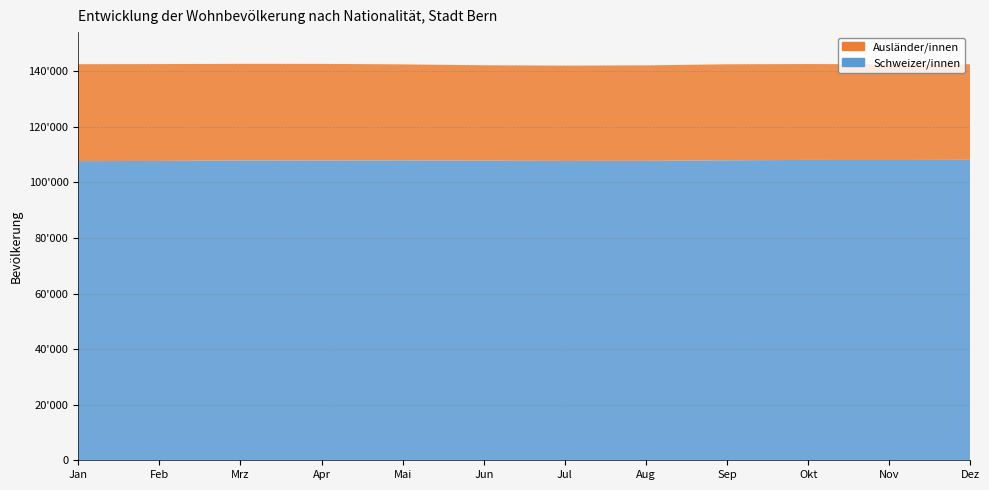

Reading left to right, extract all data points from this chart.

Schweizer/innen: 107662	107714	107906	107891	107917	107829	107716	107747	107954	108074	108041	108118
Ausländer/innen: 34860	34850	34751	34748	34539	34311	34297	34359	34536	34502	34430	34375